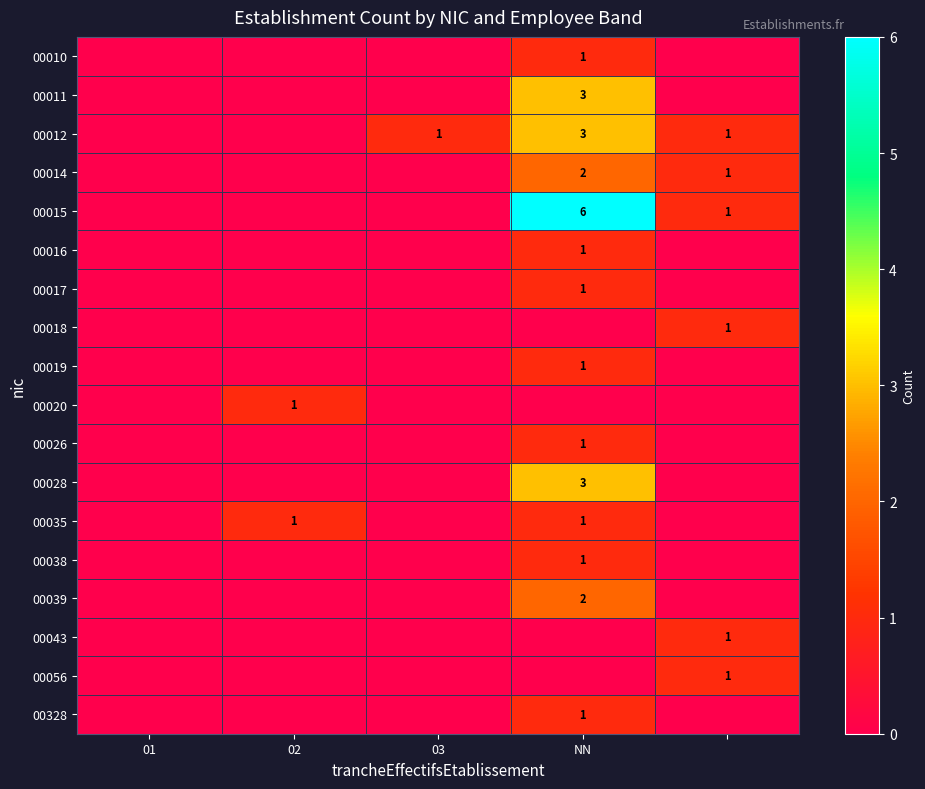

At which category is the sum across all series the highest?

NN